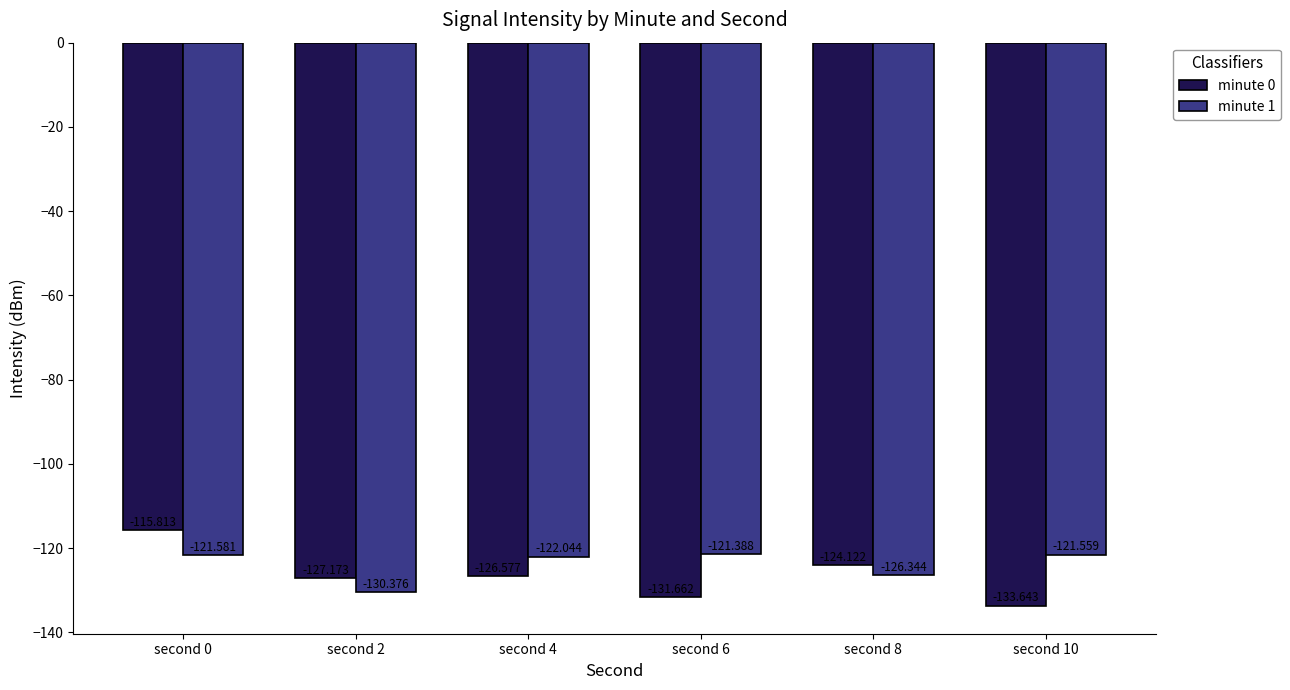

What is the value of the minute 1 bar at the 1st from the left?

-121.6